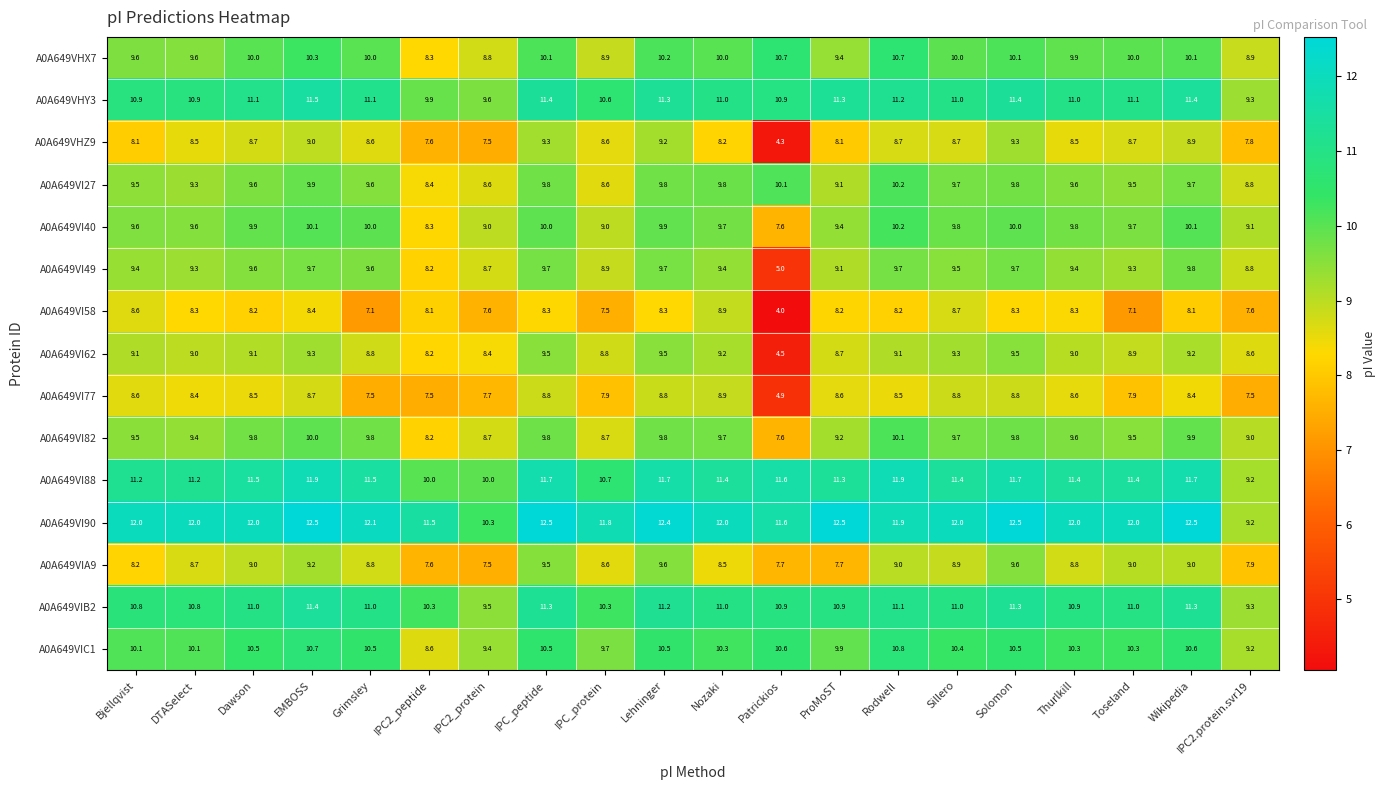

What is the maximum value shown in the chart?

12.5